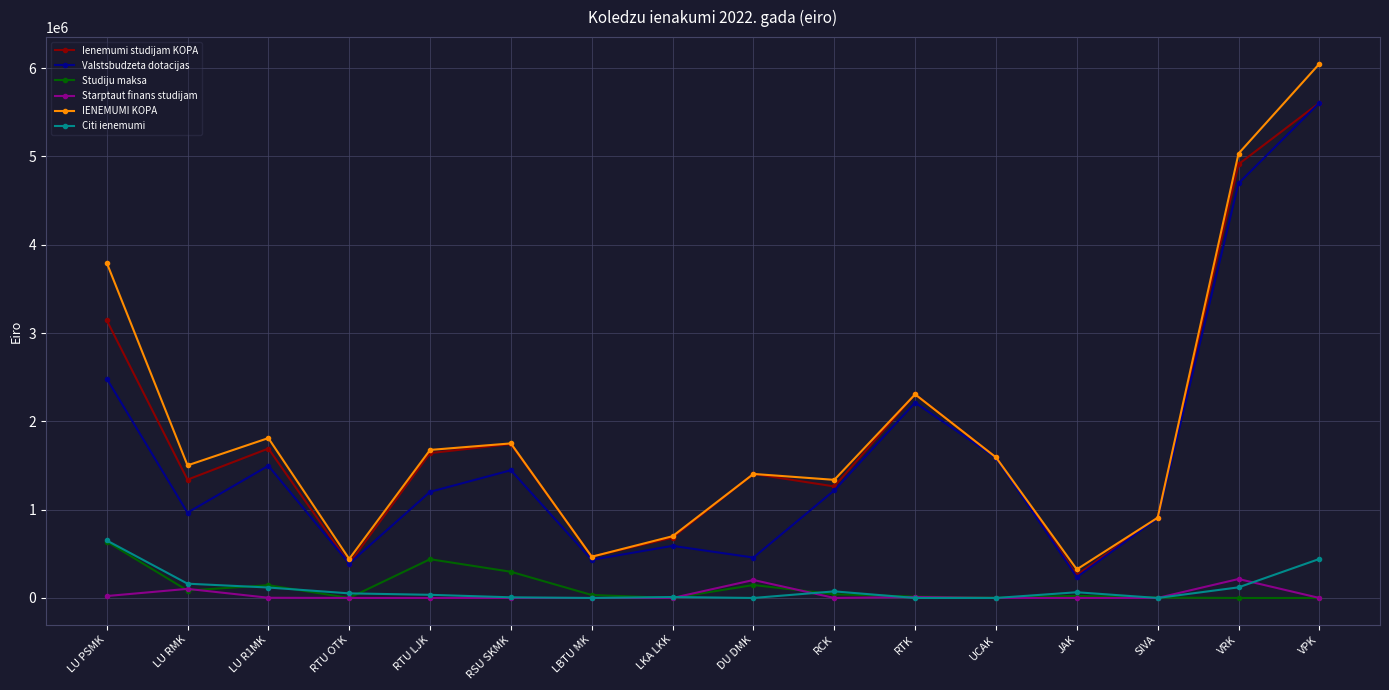

What is the total value across all series at VPK?

17707089